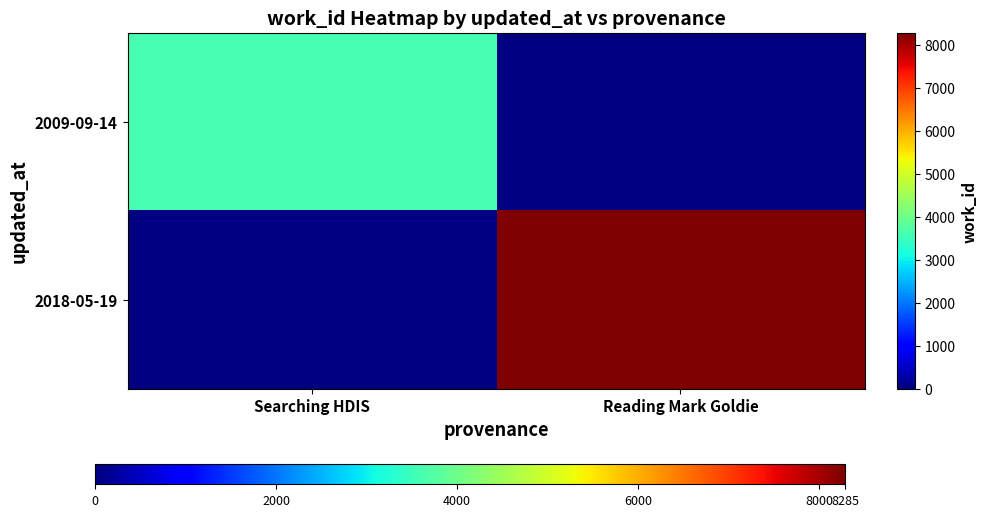

Rank the series at Reading Mark Goldie from lowest to highest value.

2009-09-14, 2018-05-19